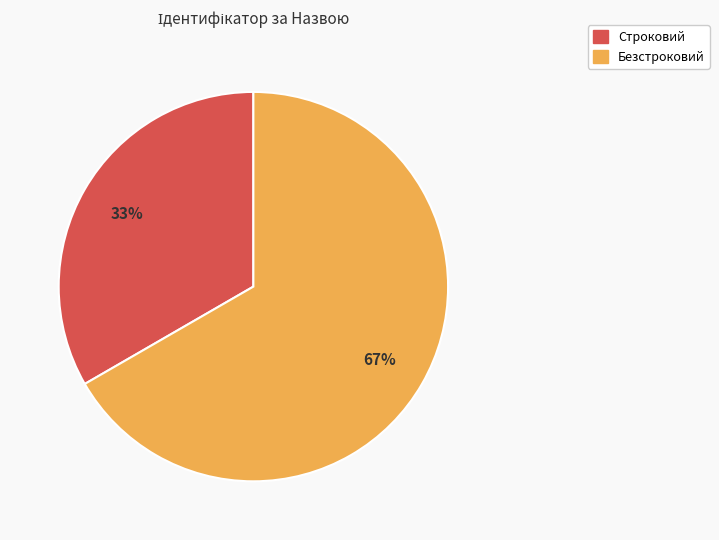

Is Строковий the majority of the pie?

No